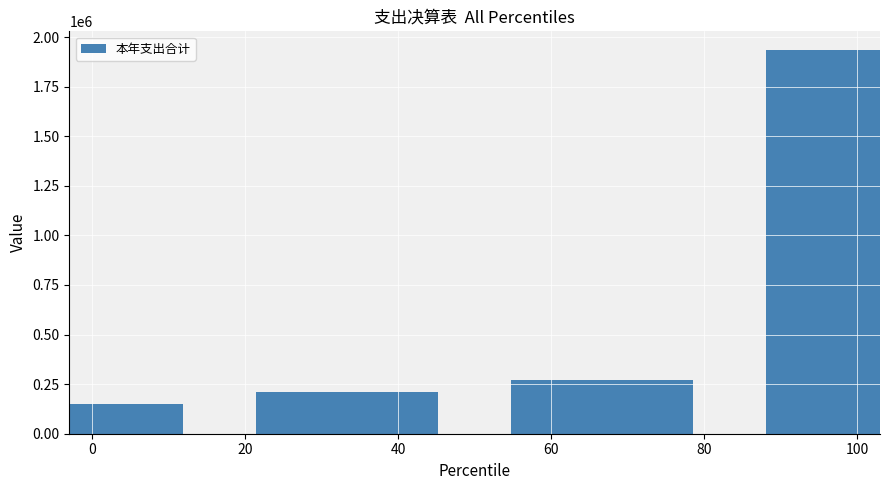

Reading left to right, list all the values displayed in this chart.

0=151524.0	40=208769.3	60=268370.3	100=1932189.7